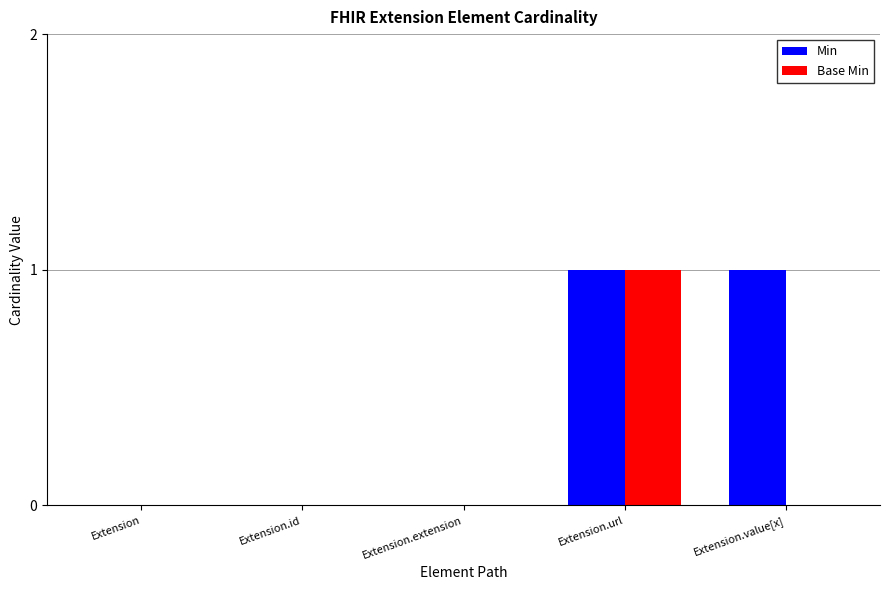

Between Extension and Extension.value[x], which series saw the biggest shift?

Min